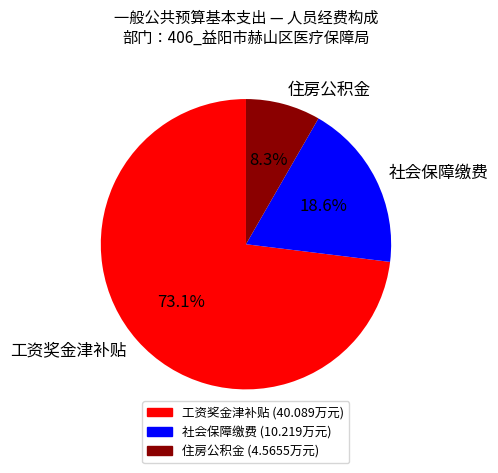

Which slice is the smallest?

住房公积金